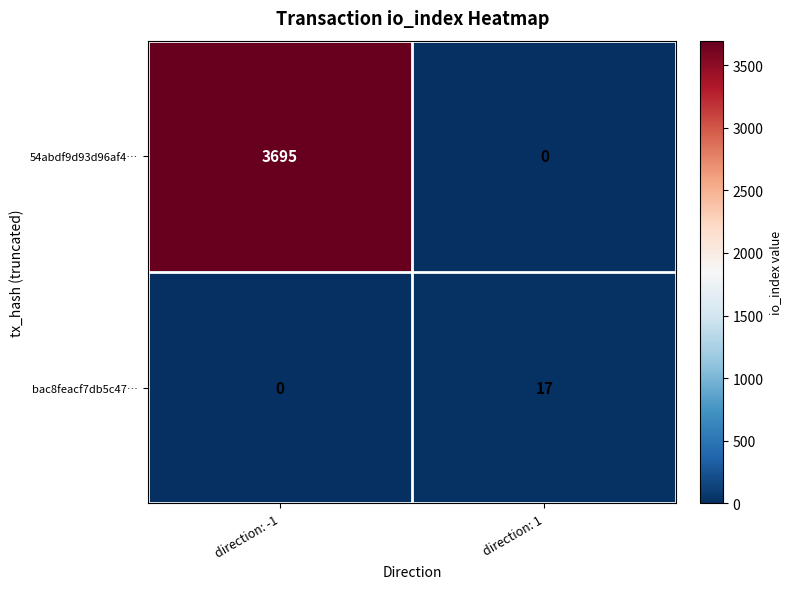

Which series has the largest total across all categories?

54abdf9d93d96af4…